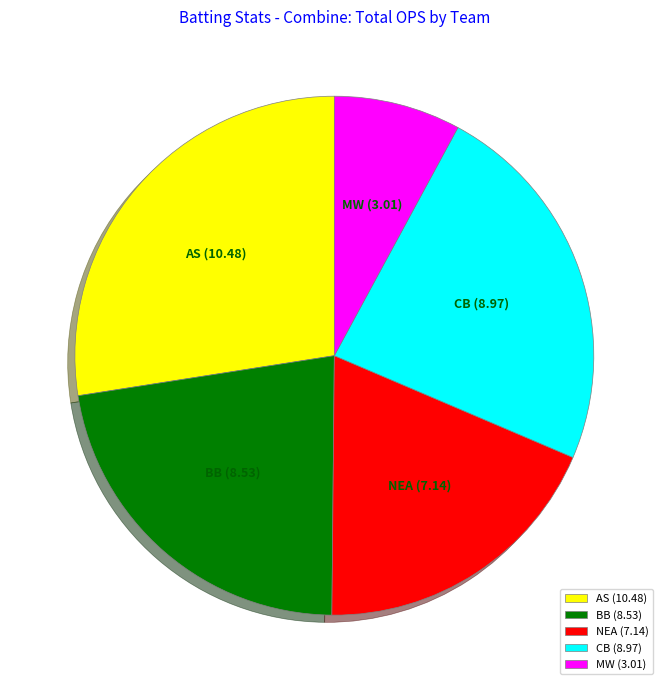

The MW slice represents 27% of the pie. True or false?

False